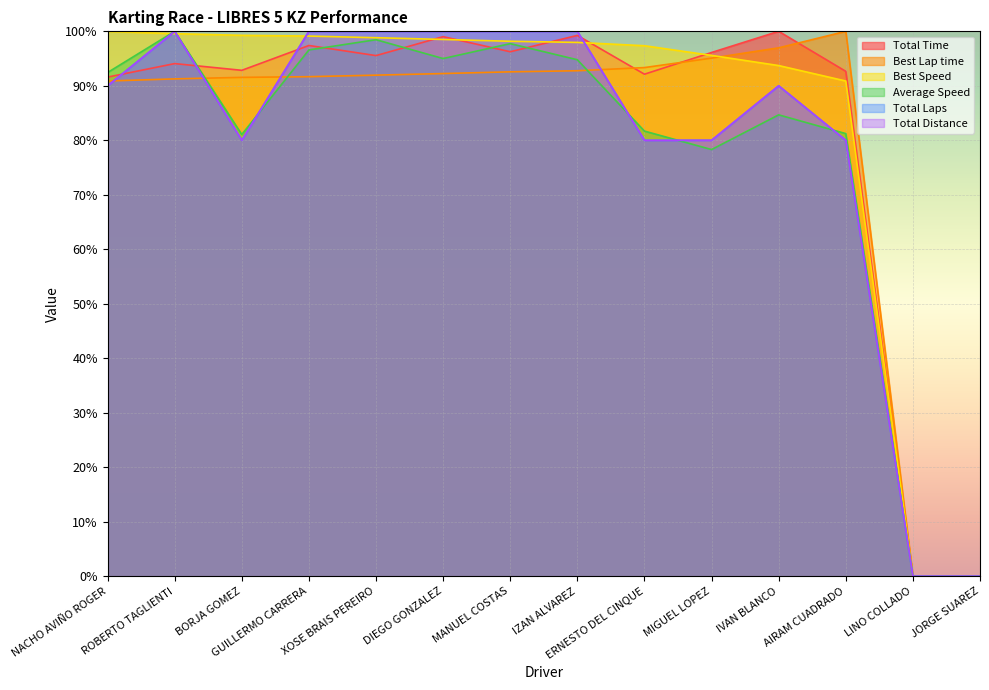

What are all the series names shown in the legend?

Total Time, Best Lap time, Best Speed, Average Speed, Total Laps, Total Distance